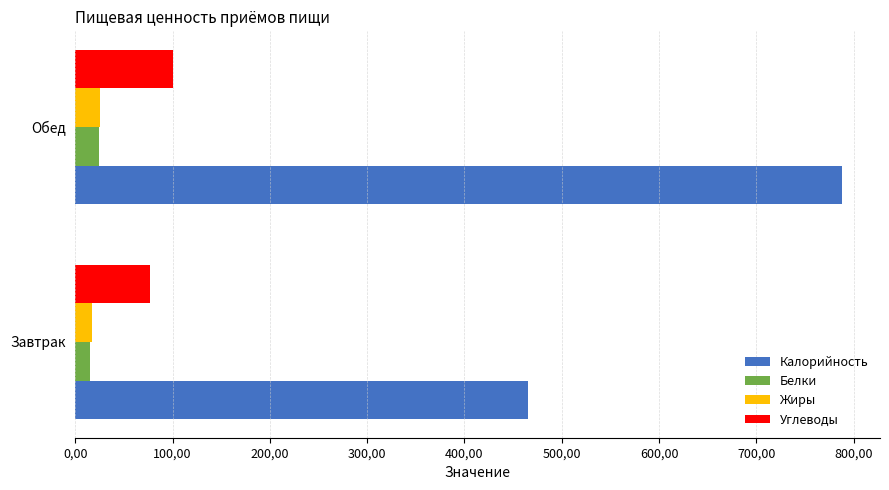

Which category has the lowest value across all series?

Завтрак